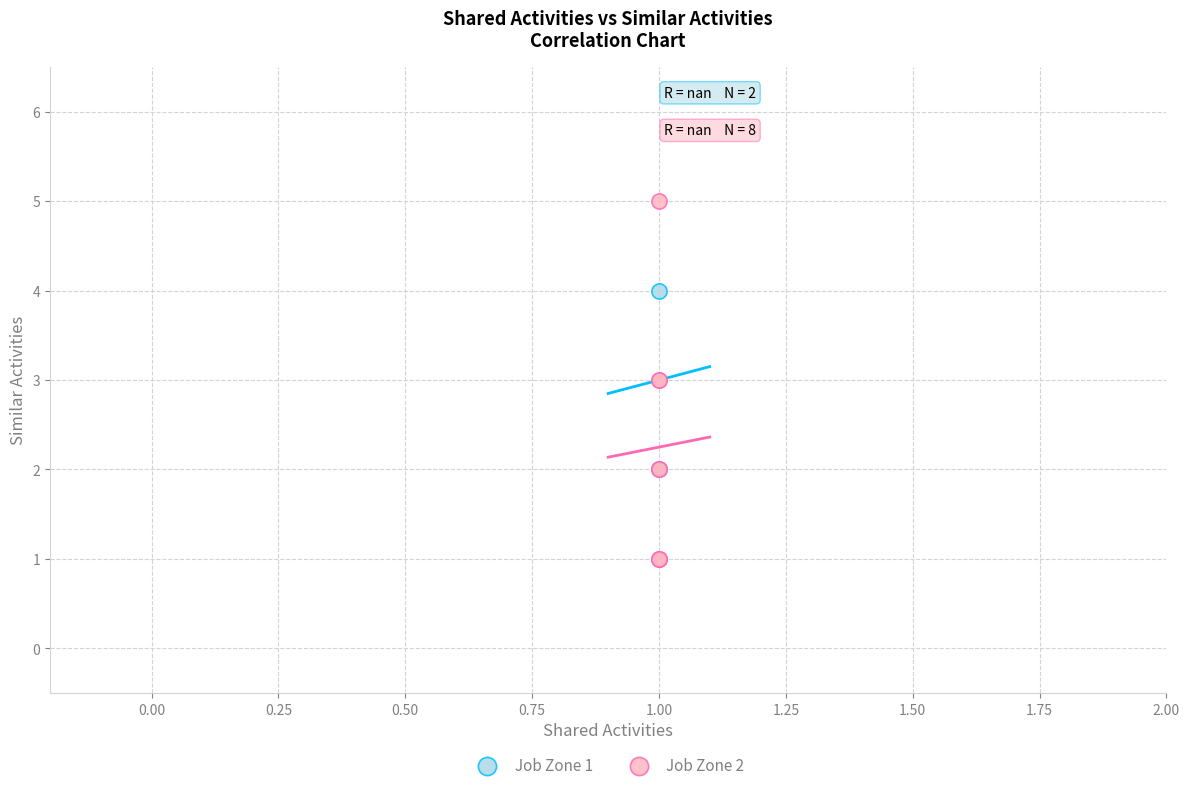

What are all the series names shown in the legend?

Job Zone 1, Job Zone 2